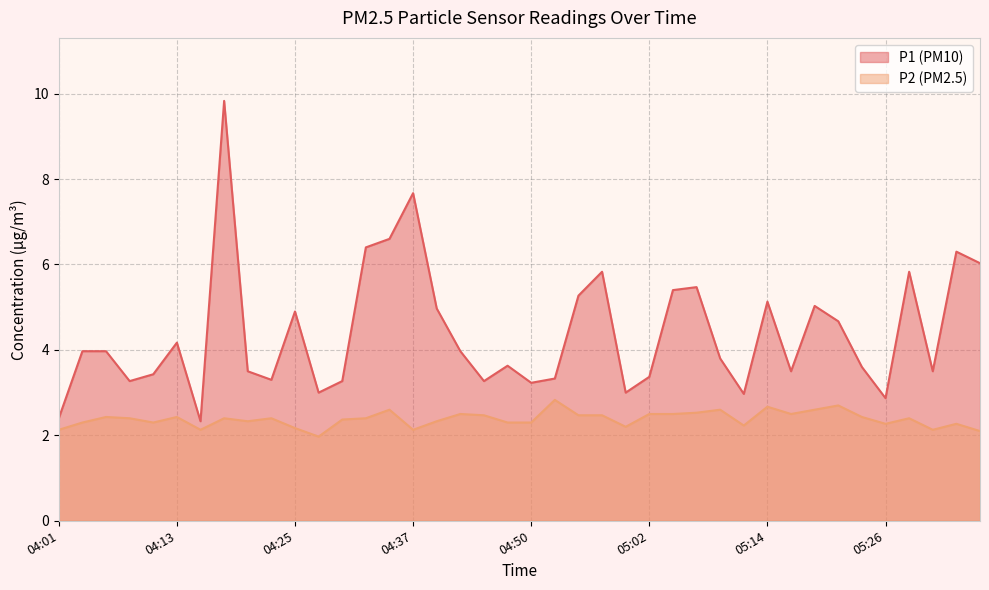

What are all the series names shown in the legend?

P1, P2